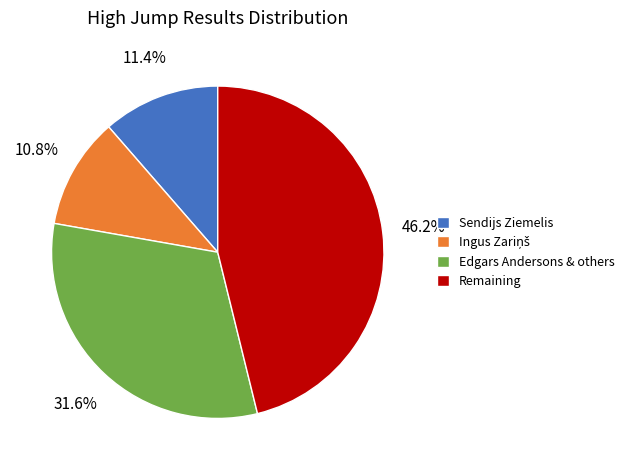

Is there any slice that represents more than half of the pie?

No